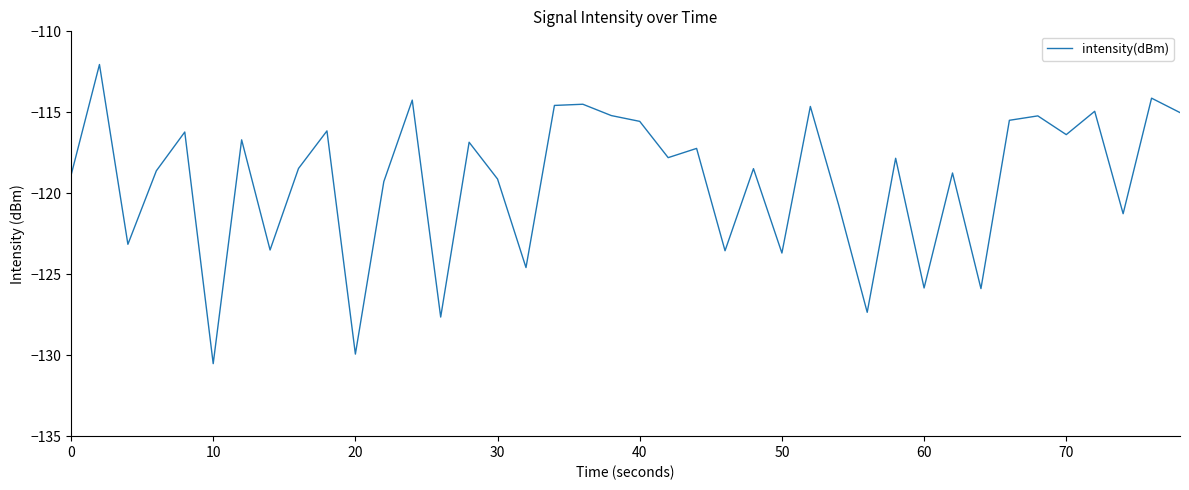

What is the smallest value displayed?

-130.5